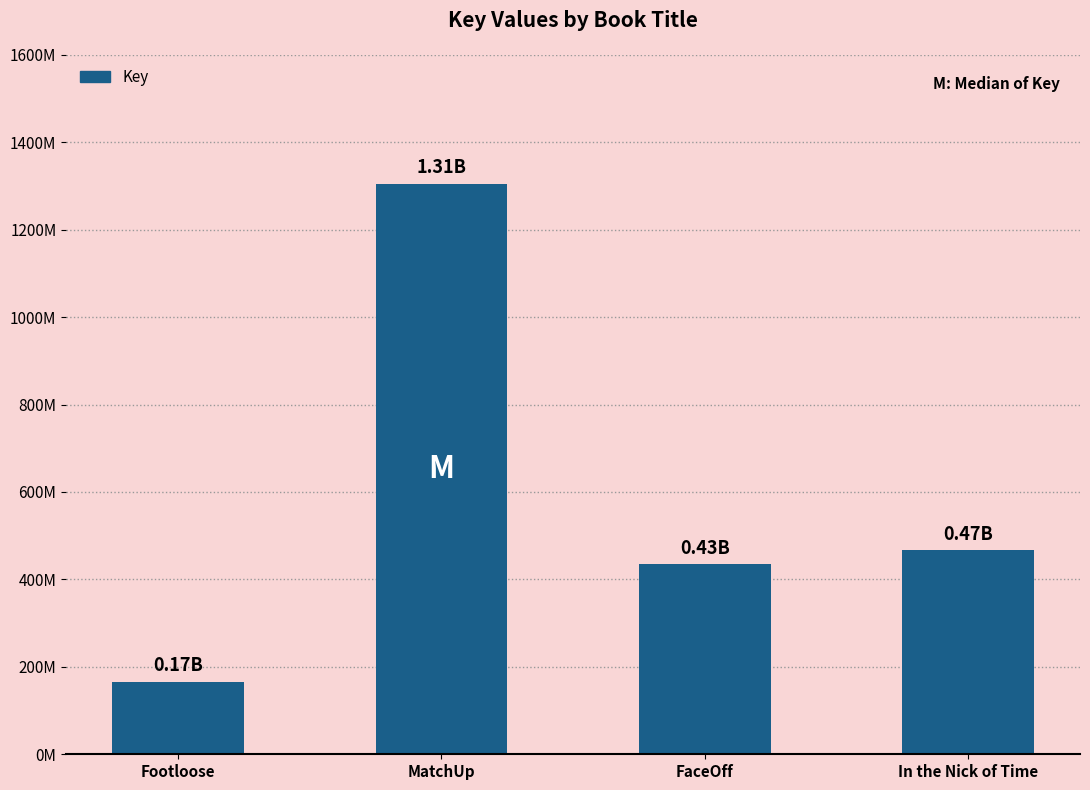

What is the sum of all values?

2373395040